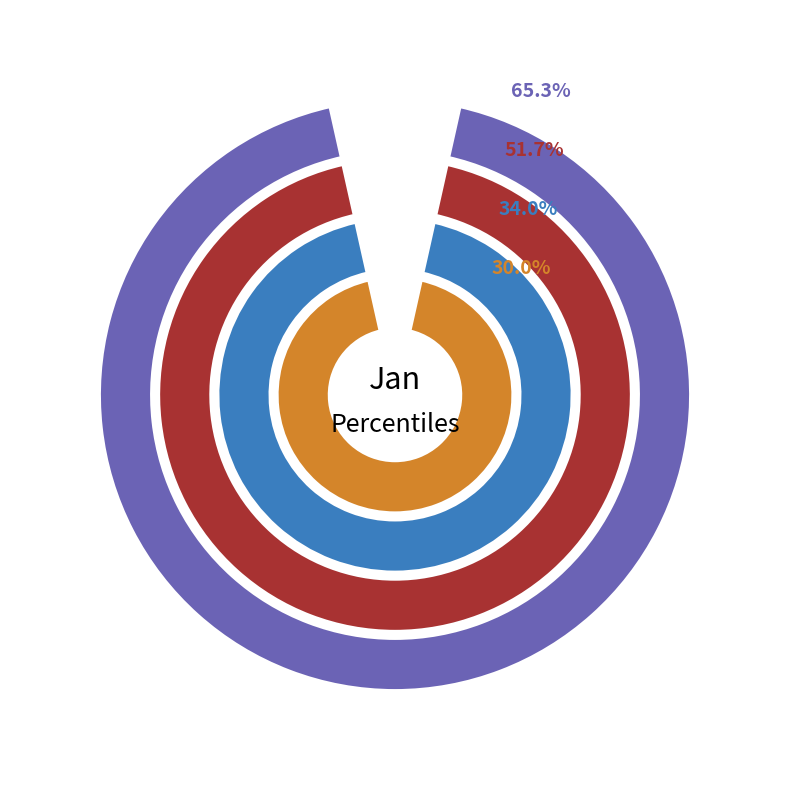

Between pct25 and pct95, which is larger?

pct95